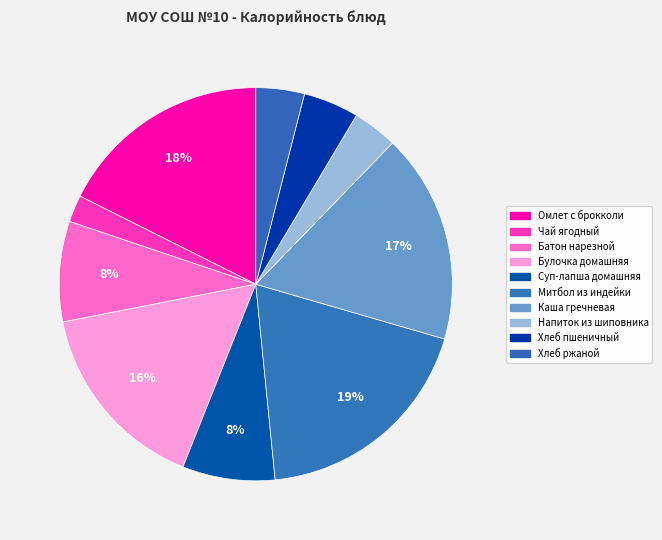

To the nearest percent, what is the difference between the Митбол из индейки and Омлет с брокколи slice percentages?

1%